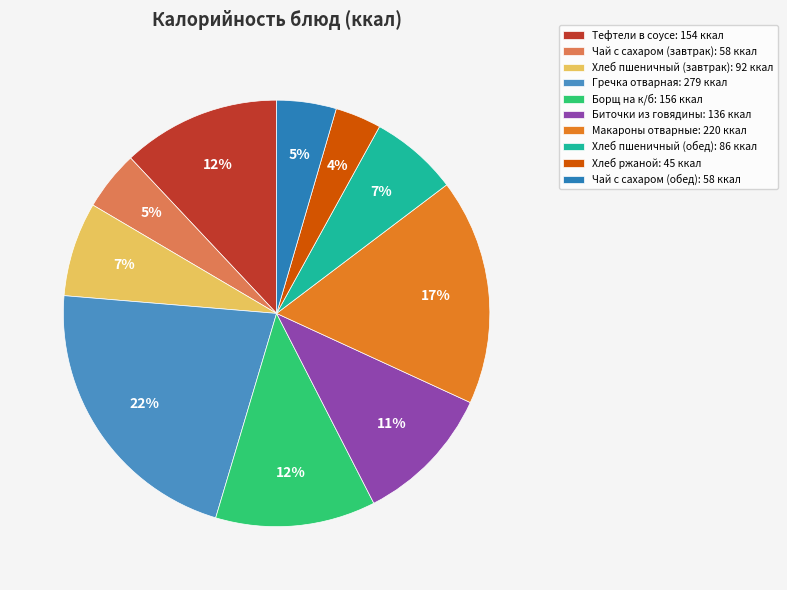

Is there any slice that represents more than half of the pie?

No